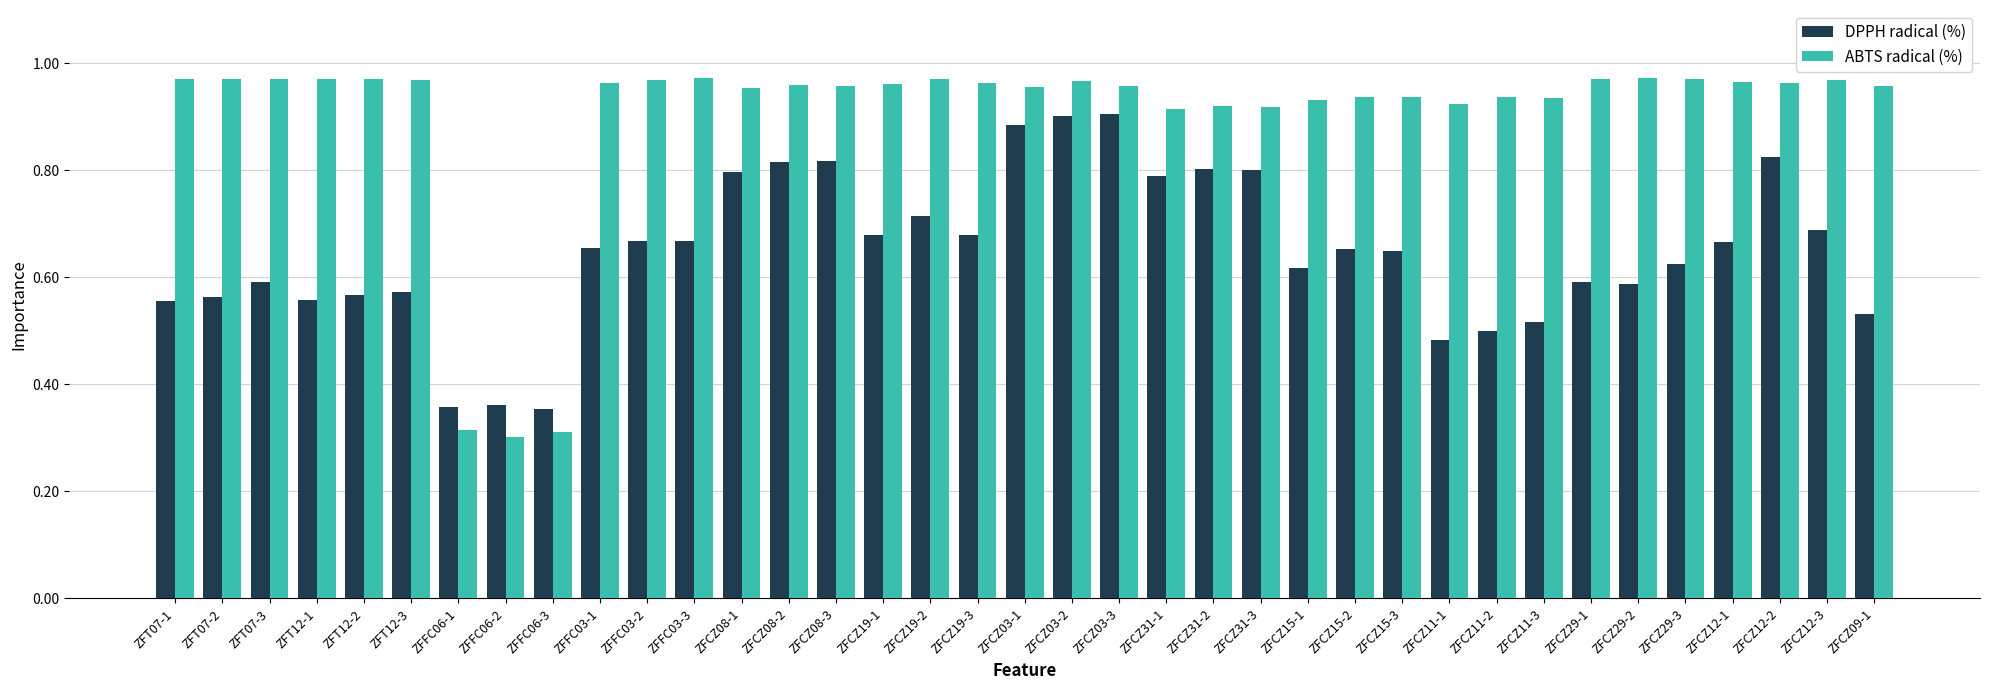

How many categories are shown in the chart?

37